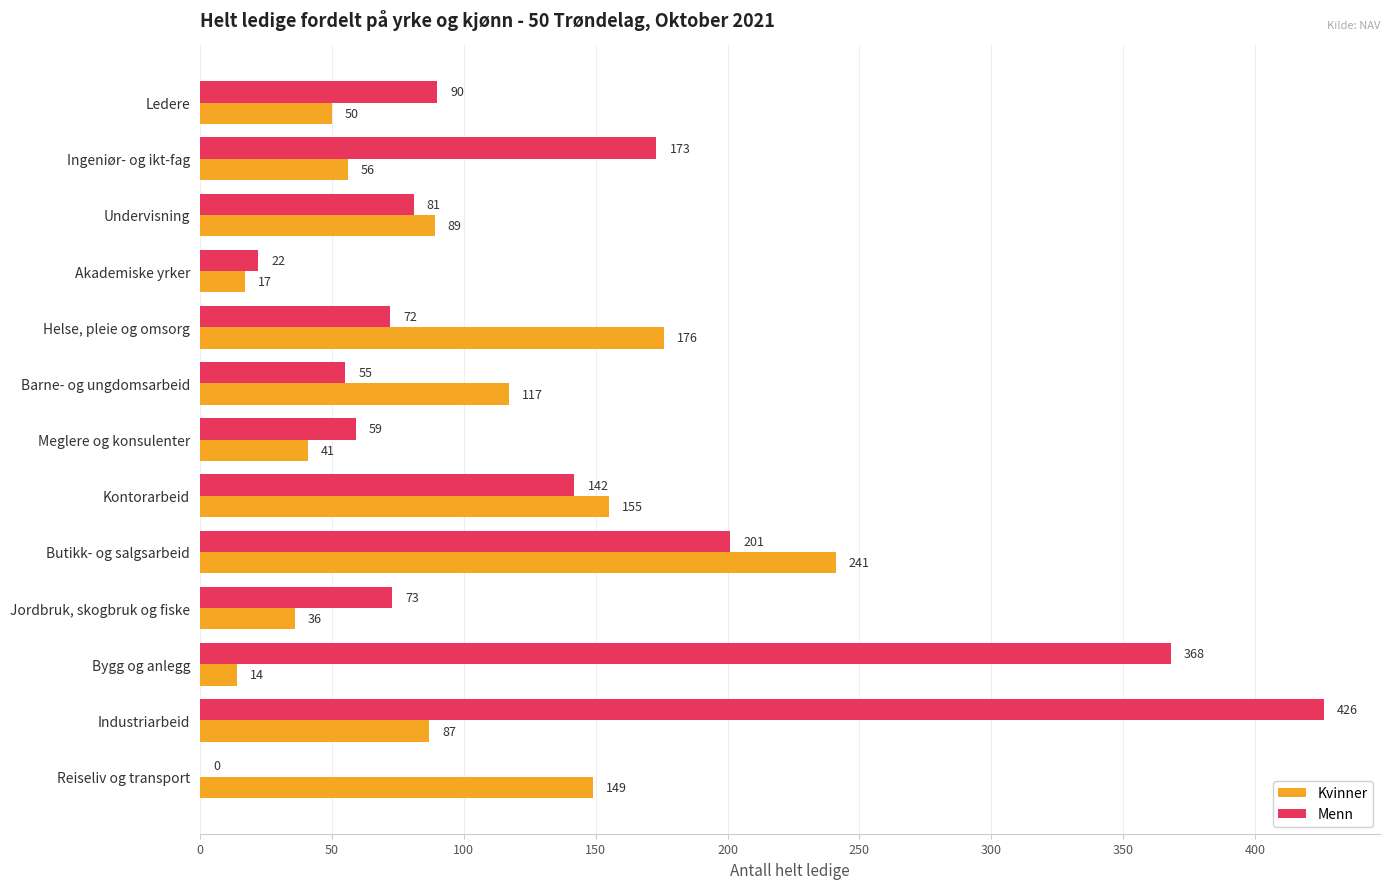

Which series changed the most between Ingeniør- og ikt-fag and Helse, pleie og omsorg?

Kvinner